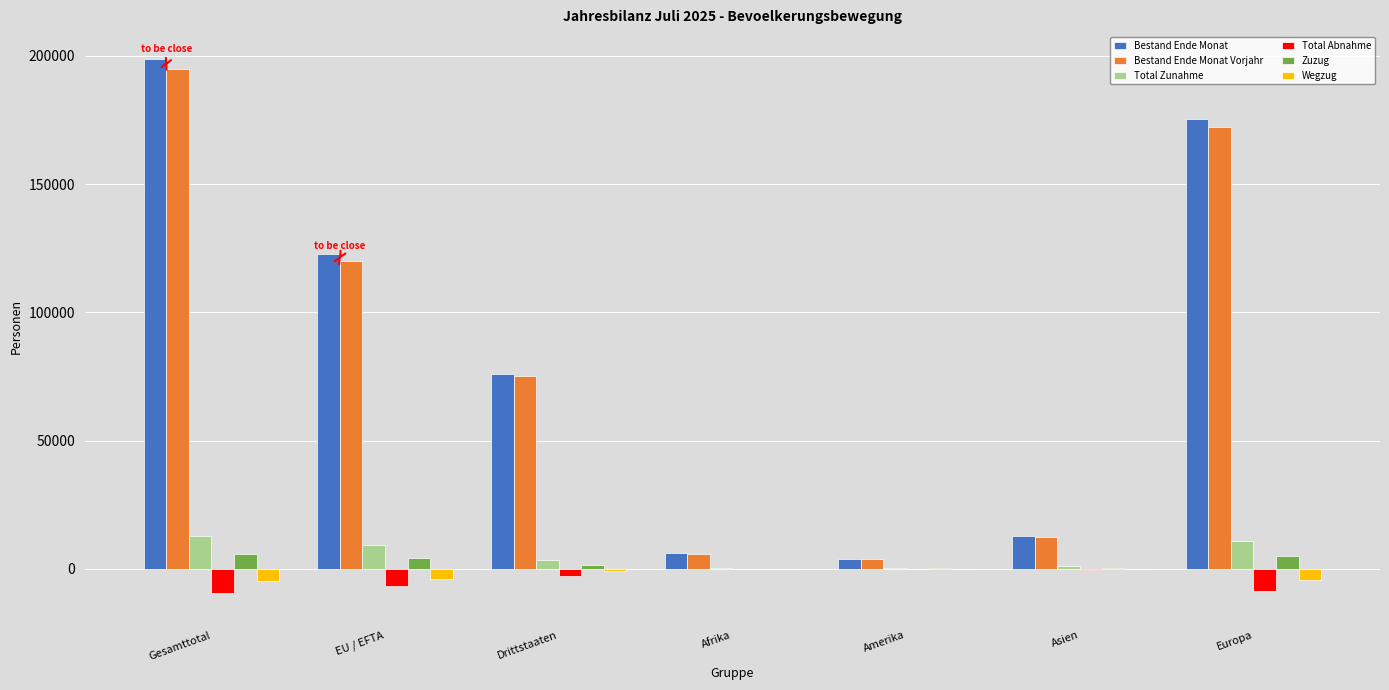

What is the average value of the Bestand Ende Monat series?

85173